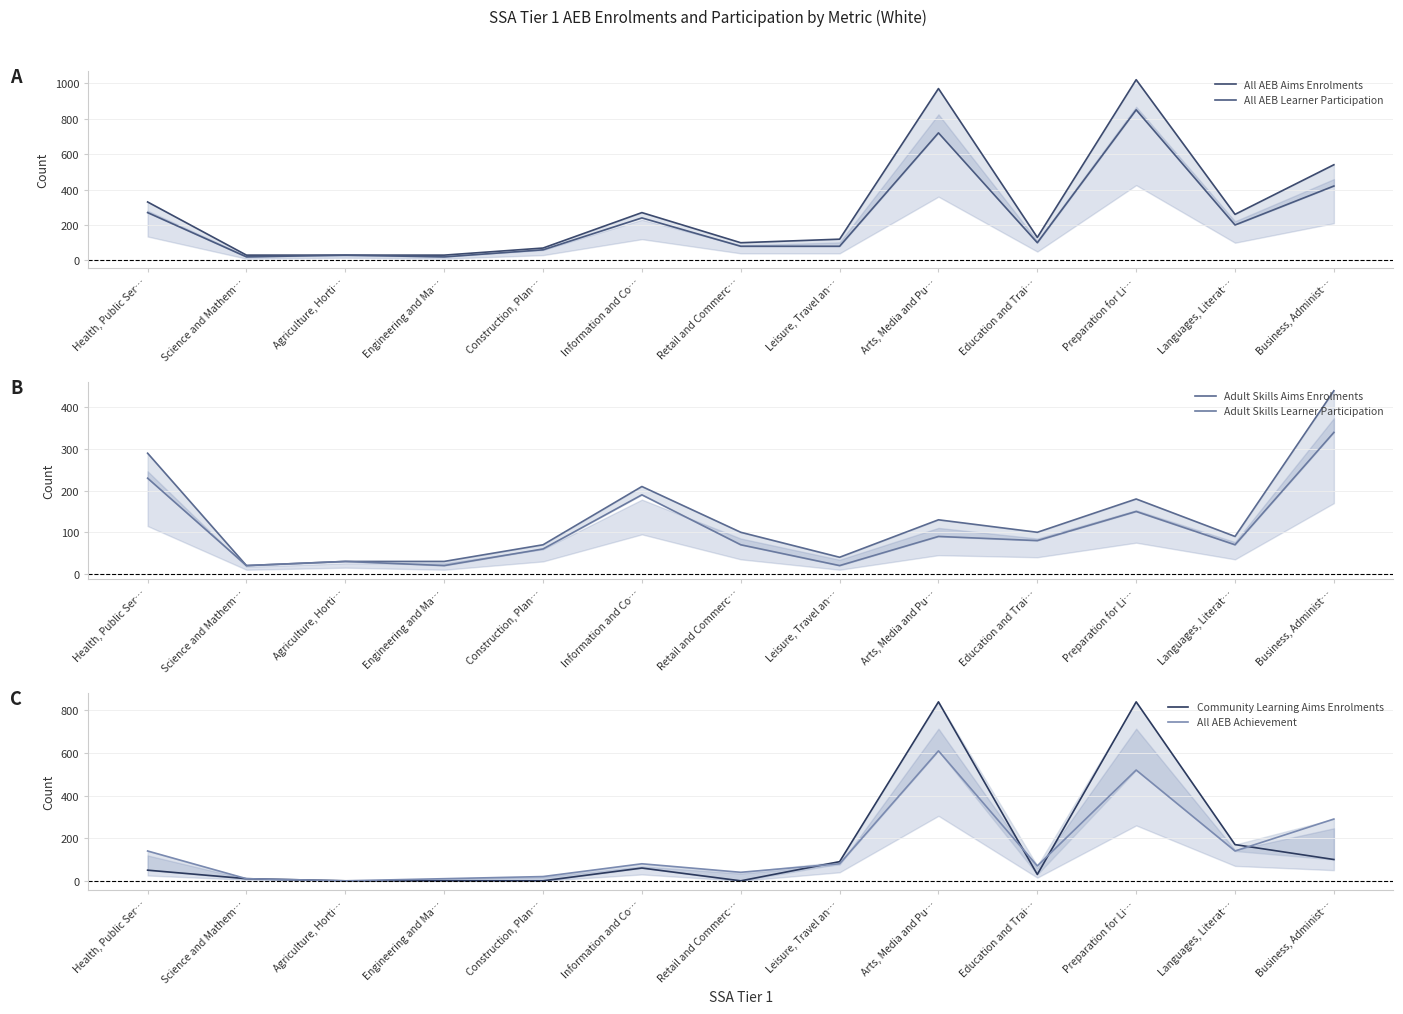

Does the chart have visible grid lines?

Yes